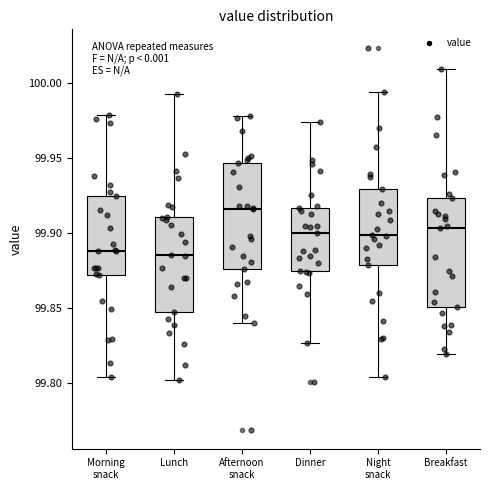

Where does the lower whisker of the box for Morning snack end on the y-axis? The values are not printed on the chart, so give them approximately, as read against the axis.

99.805